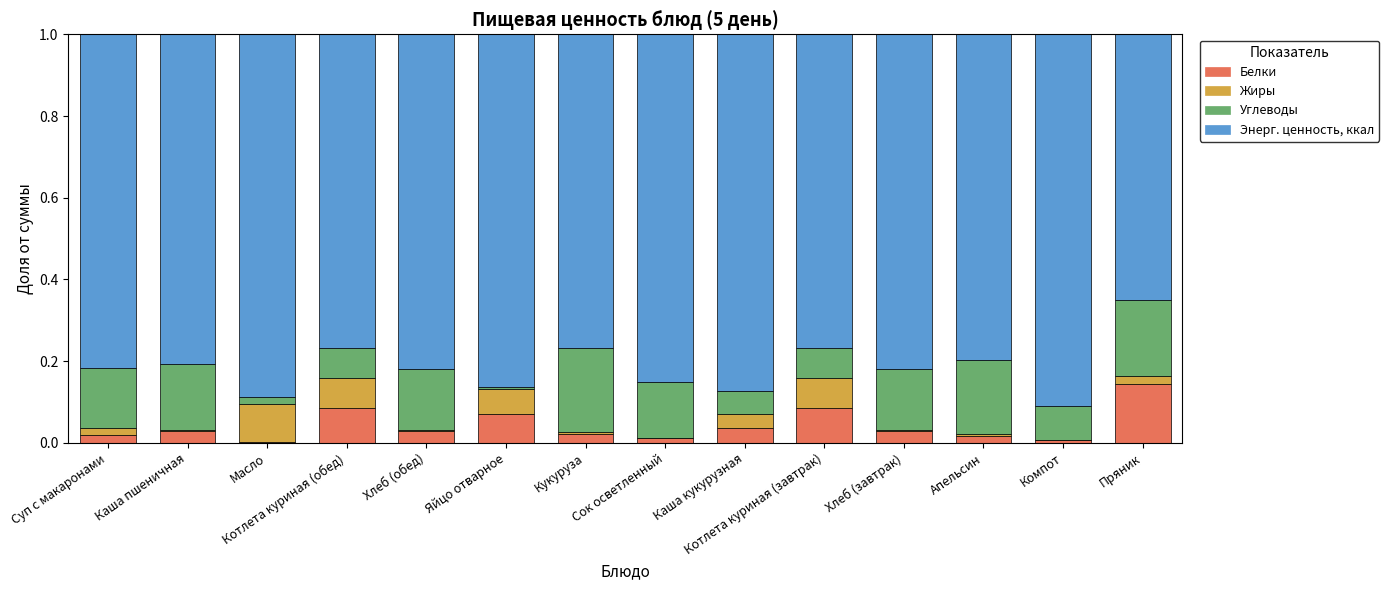

Which category has the highest value in the Белки series?

Пряник